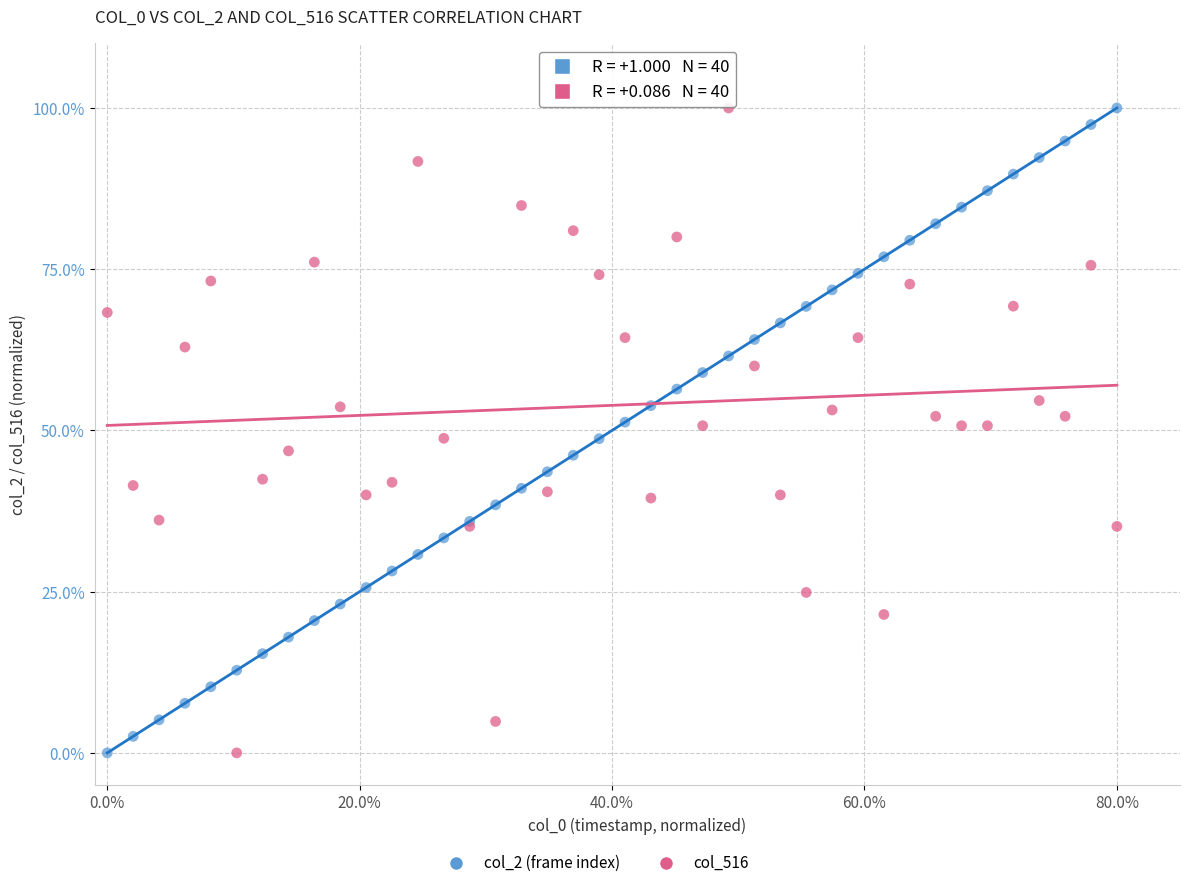

What is the X range (max minus min) for the scatter plot?

80.0